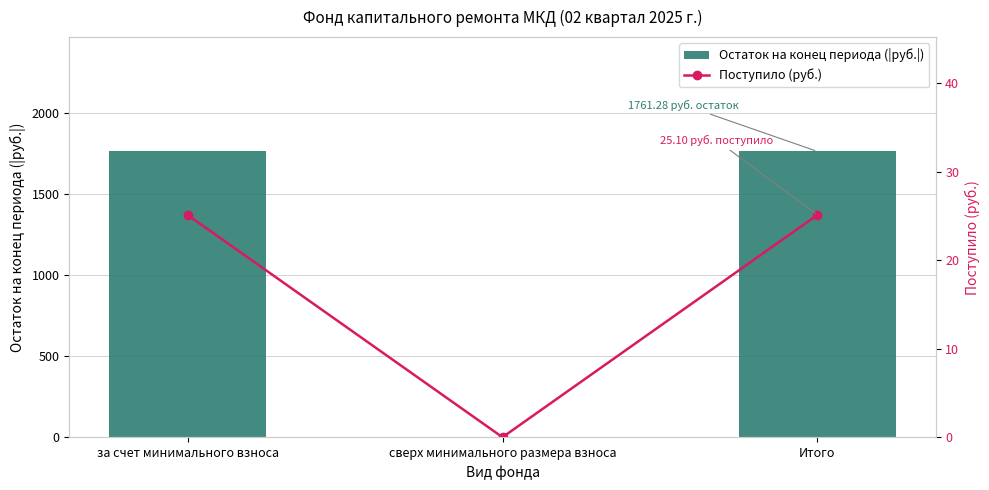

What is the difference between the maximum and minimum values in the Поступило (руб.) series?

25.1